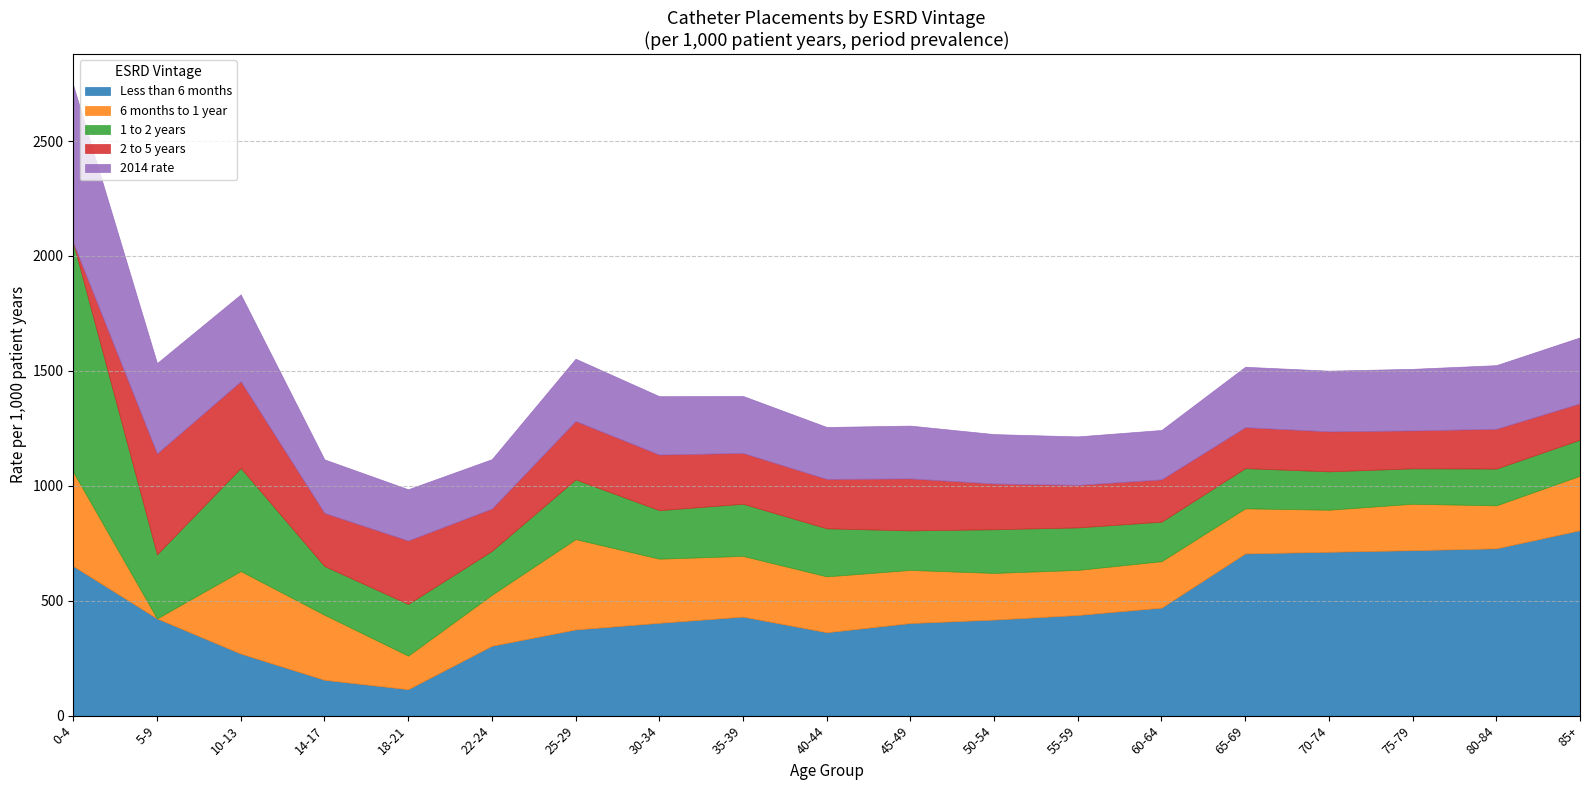

Reading left to right, transcribe all the data shown in this chart.

Less than 6 months: 0-4=651	5-9=423	10-13=270	14-17=156	18-21=115	22-24=304	25-29=375	30-34=404	35-39=431	40-44=363	45-49=403	50-54=418	55-59=438	60-64=470	65-69=706	70-74=713	75-79=720	80-84=728	85+=807
6 months to 1 year: 0-4=409	5-9=0	10-13=359	14-17=283	18-21=146	22-24=222	25-29=393	30-34=279	35-39=264	40-44=243	45-49=231	50-54=203	55-59=196	60-64=202	65-69=196	70-74=183	75-79=202	80-84=187	85+=237
1 to 2 years: 0-4=997	5-9=279	10-13=449	14-17=212	18-21=225	22-24=191	25-29=260	30-34=211	35-39=227	40-44=209	45-49=172	50-54=190	55-59=185	60-64=172	65-69=175	70-74=167	75-79=154	80-84=160	85+=157
2 to 5 years: 0-4=0	5-9=439	10-13=377	14-17=231	18-21=276	22-24=184	25-29=254	30-34=242	35-39=221	40-44=215	45-49=226	50-54=199	55-59=185	60-64=184	65-69=178	70-74=174	75-79=165	80-84=173	85+=158
2014 rate: 0-4=685	5-9=393	10-13=378	14-17=233	18-21=223	22-24=215	25-29=271	30-34=254	35-39=248	40-44=226	45-49=230	50-54=215	55-59=211	60-64=215	65-69=263	70-74=264	75-79=268	80-84=277	85+=287